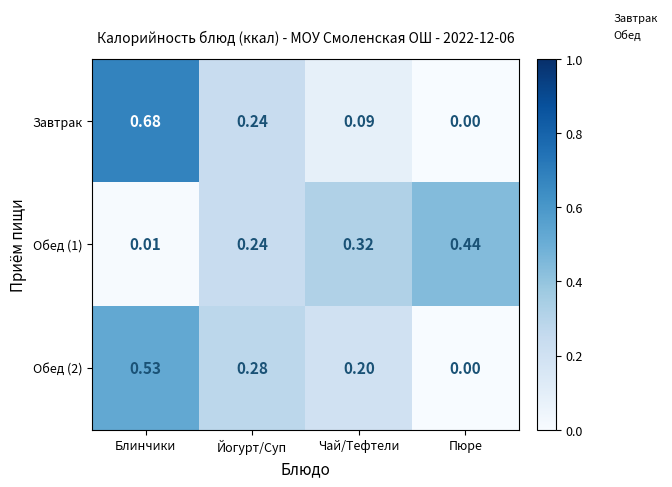

How many values in the Завтрак series exceed 0?

3